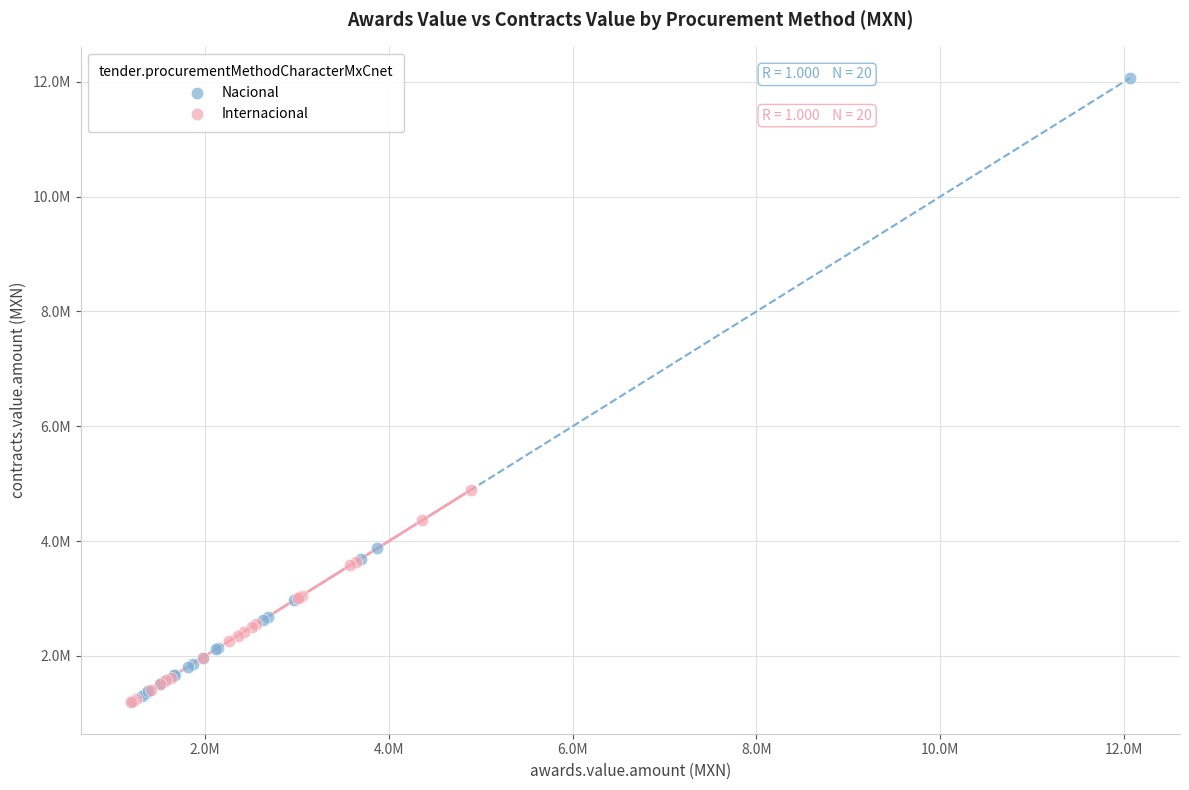

What are all the series names shown in the legend?

Nacional, Internacional